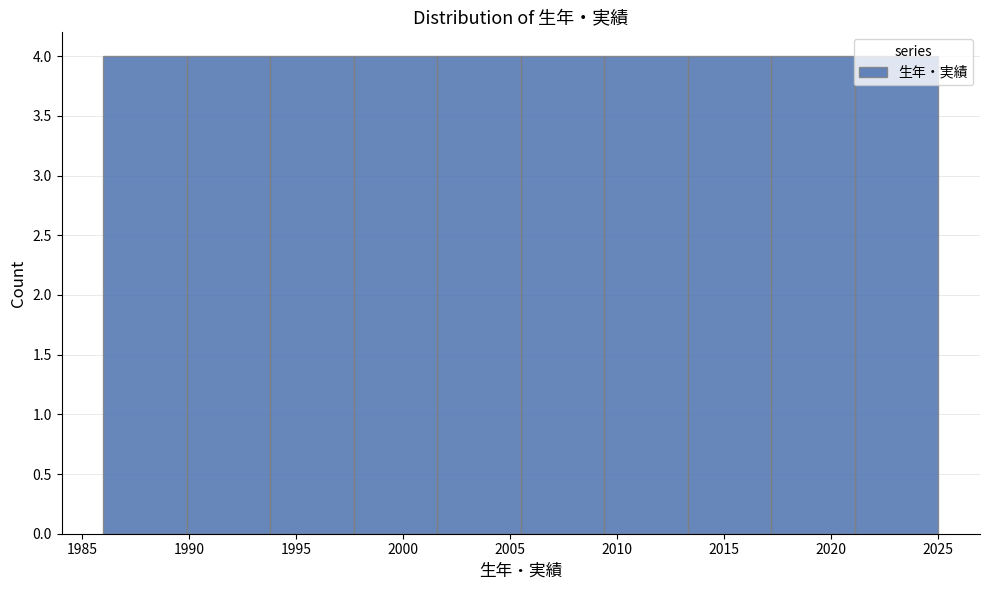

How tall is the bar that spans 2017.2 to 2021.1 on the x-axis? Neither the bar edges nor the heights are printed on the chart, so give them approximately, as read against the axes.

4